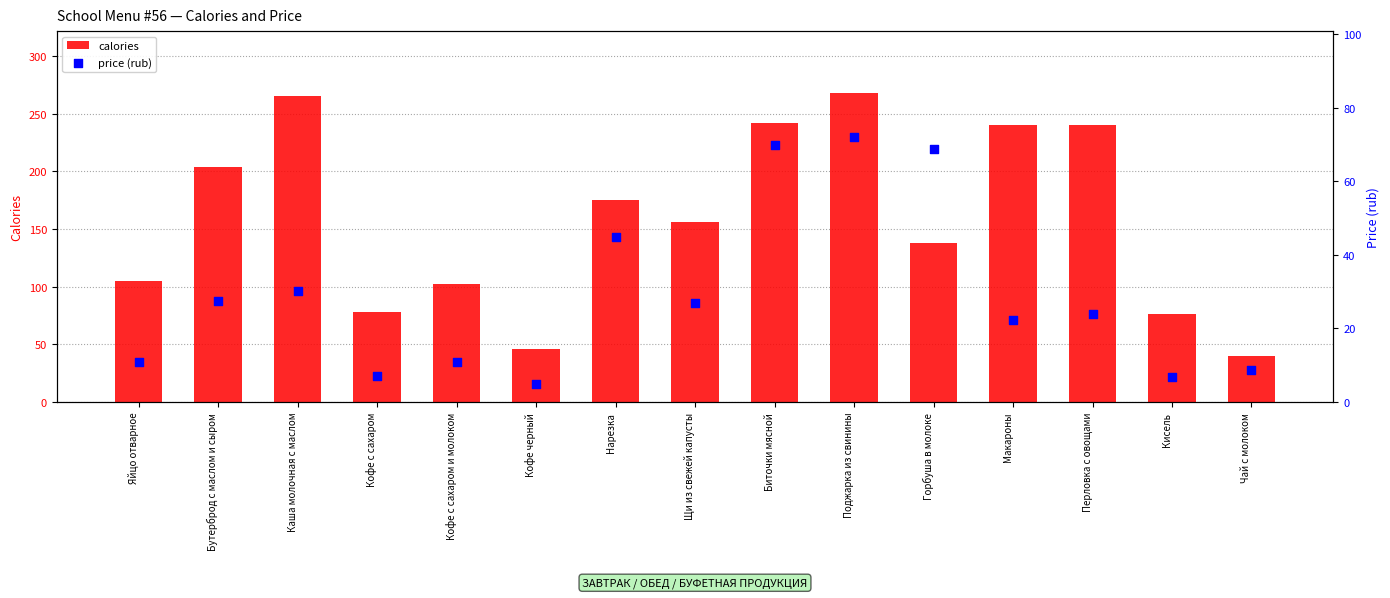

Which series has the widest spread of Y values?

calories